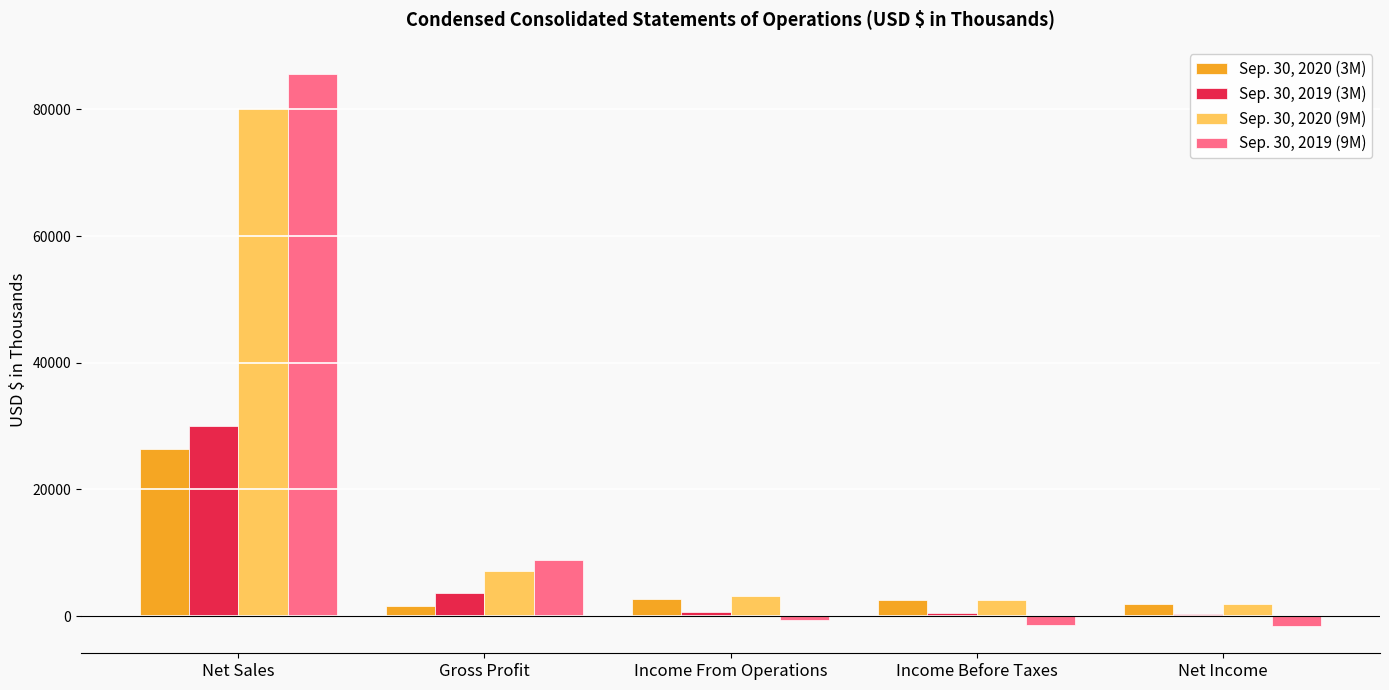

At which label does Sep. 30, 2019 (9M) first exceed -600?

Net Sales